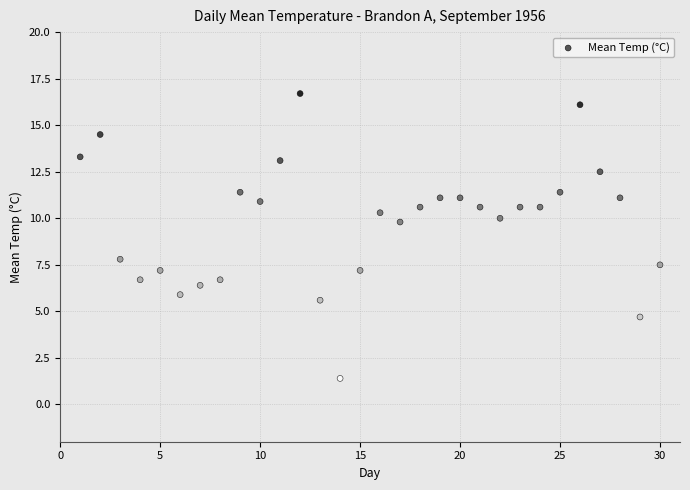

What is the range of X values (max minus min)?

29.0